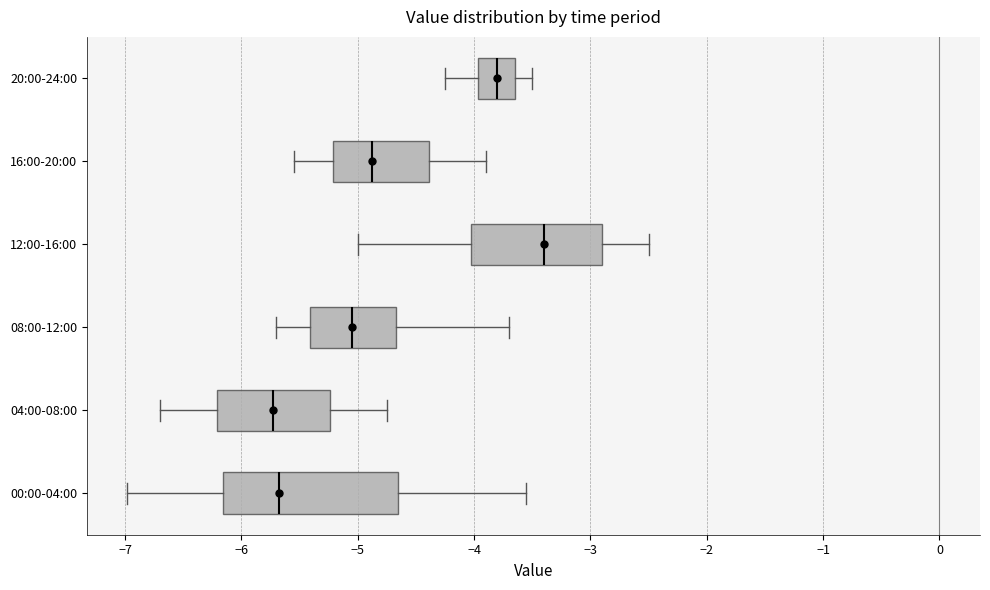

Reading bottom to top, read every box against the x-axis: the position of its median line, the range the box covers, and the ends of its whiskers. The values are not printed on the chart, so give them approximately, as read against the axis.

00:00-04:00: median -5.7, box -6.2 to -4.7, whiskers -7.0 to -3.5
04:00-08:00: median -5.7, box -6.2 to -5.2, whiskers -6.7 to -4.7
08:00-12:00: median -5.0, box -5.4 to -4.7, whiskers -5.7 to -3.7
12:00-16:00: median -3.4, box -4.0 to -2.9, whiskers -5.0 to -2.5
16:00-20:00: median -4.9, box -5.2 to -4.4, whiskers -5.5 to -3.9
20:00-24:00: median -3.8, box -4.0 to -3.6, whiskers -4.2 to -3.5